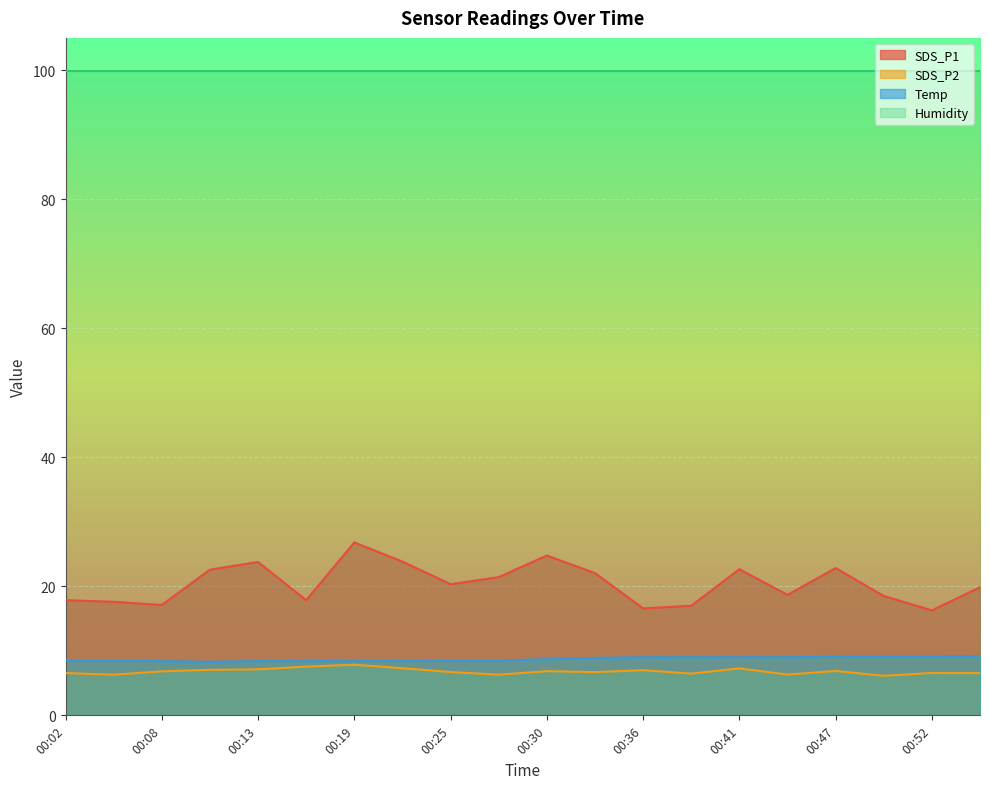

At how many categories does at least one series exceed 16?

20